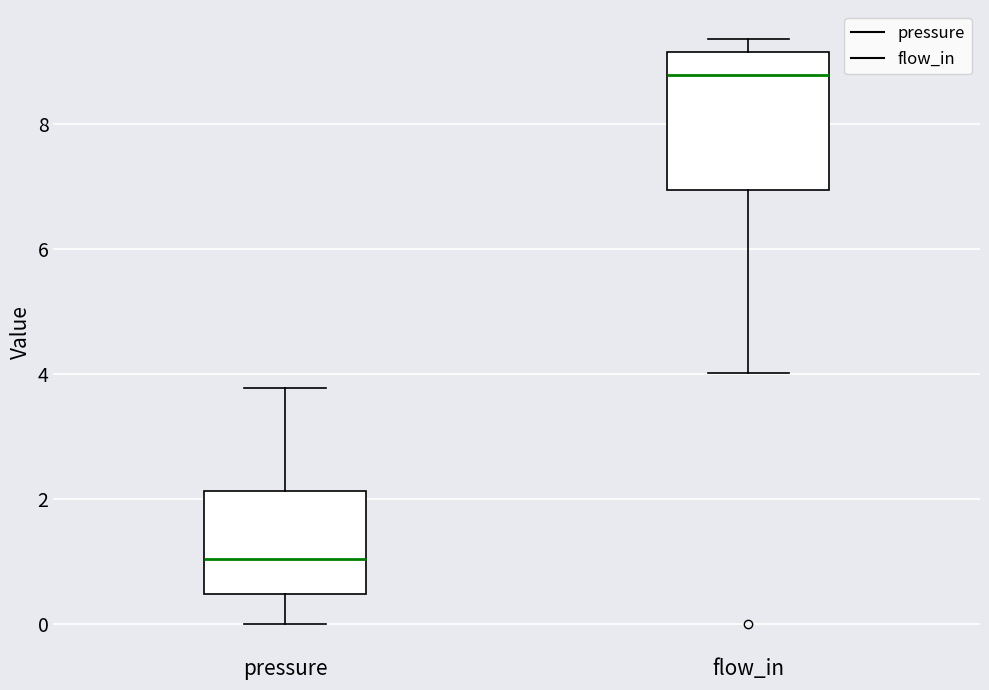

Comparing the boxes themselves (not the whiskers), which one is the tallest?

flow_in